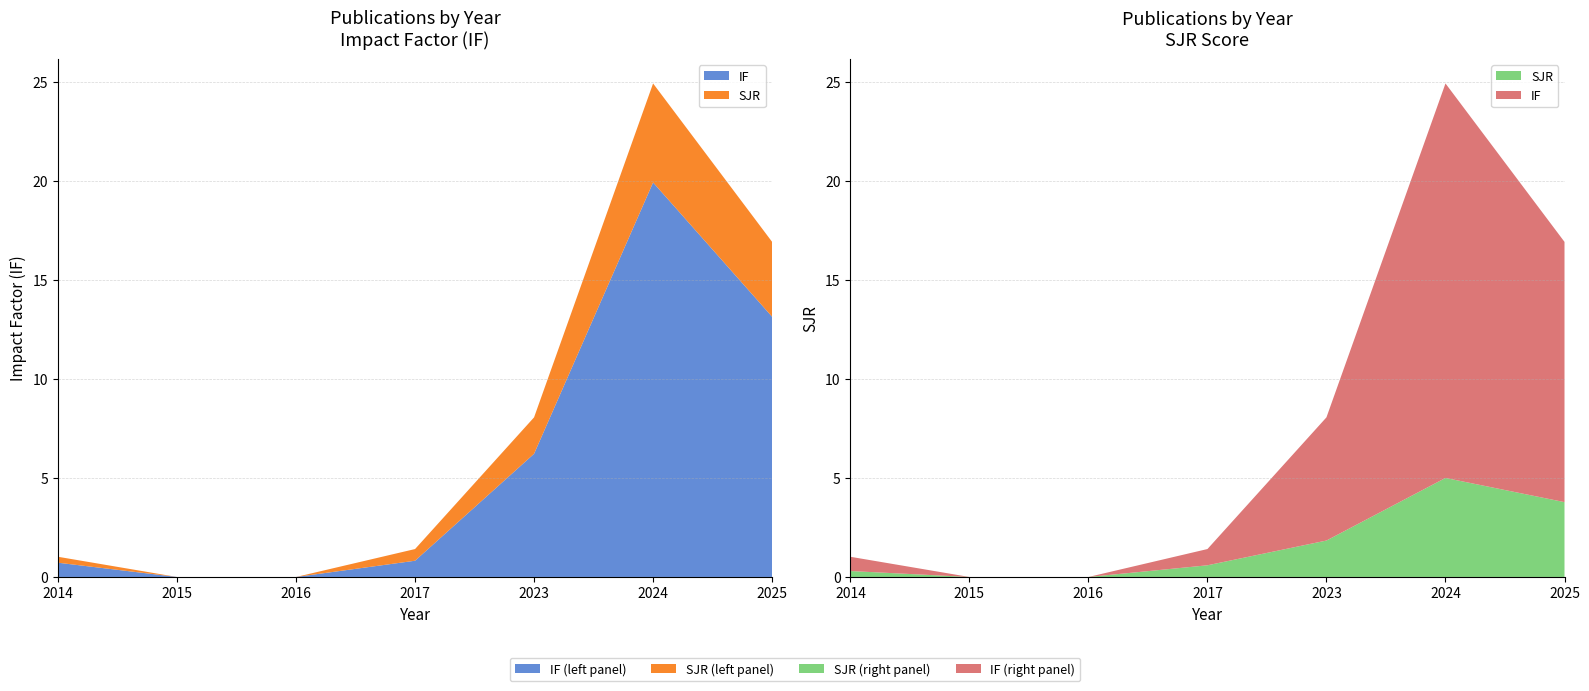

Reading left to right, extract all data points from this chart.

IF: 0.7	0.0	0.0	0.8	6.2	19.9	13.1
SJR: 0.3	0.0	0.0	0.6	1.8	5.0	3.8